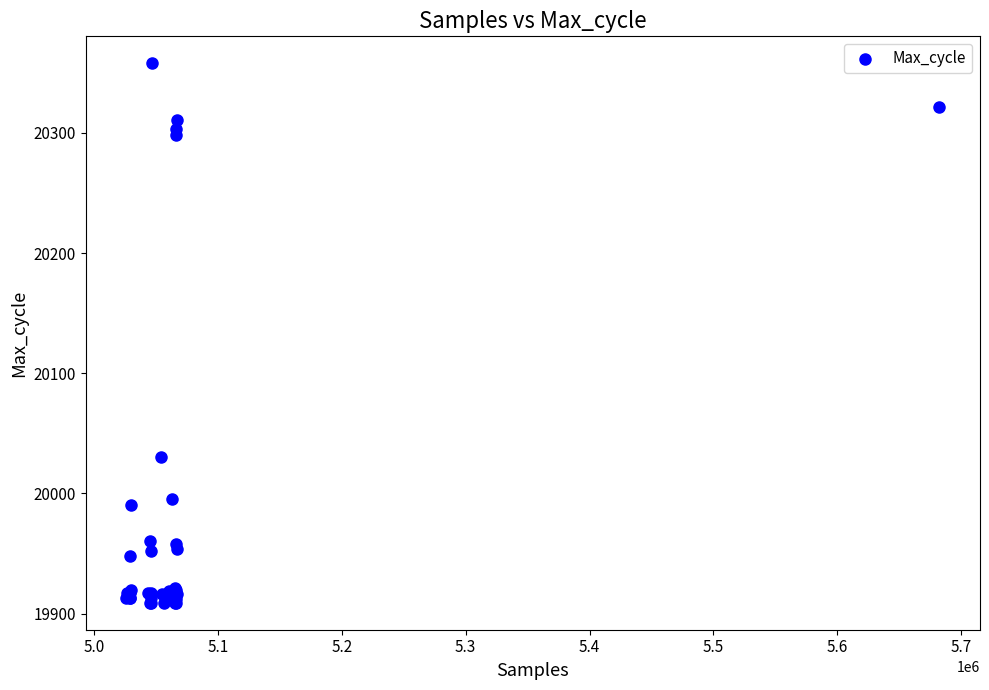

What Y value in the scatter plot is closest to 20133?

20030